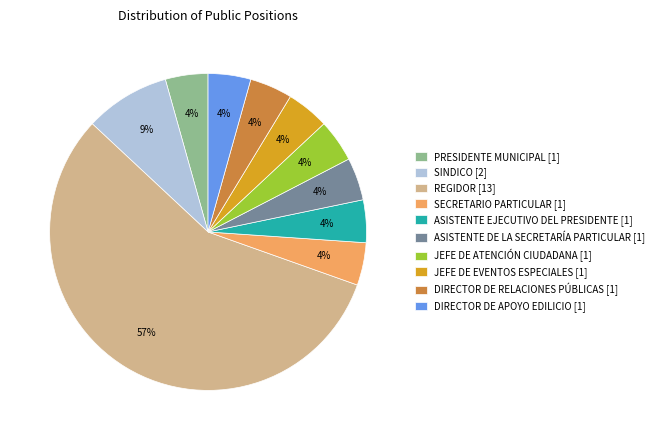

Count the number of slices in the pie.

10